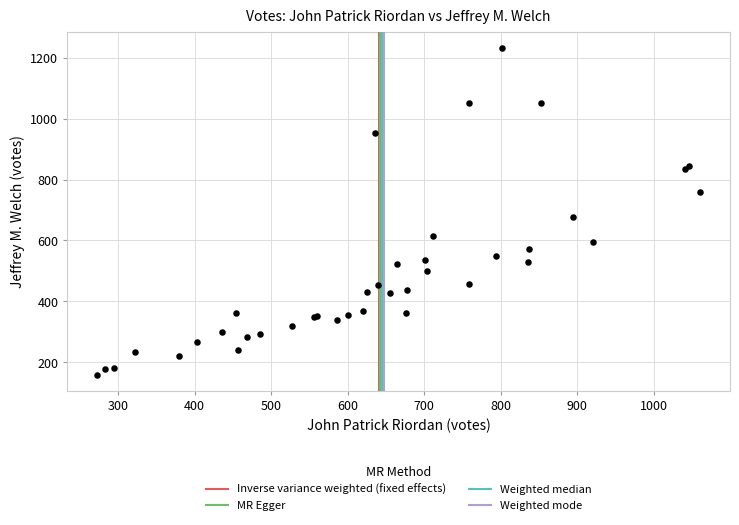

What Y value in the scatter plot is closest to 695?

676